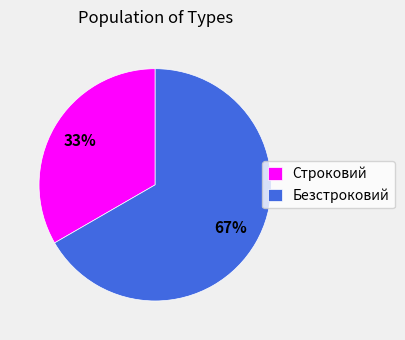

To the nearest percent, what portion does Строковий represent?

33%